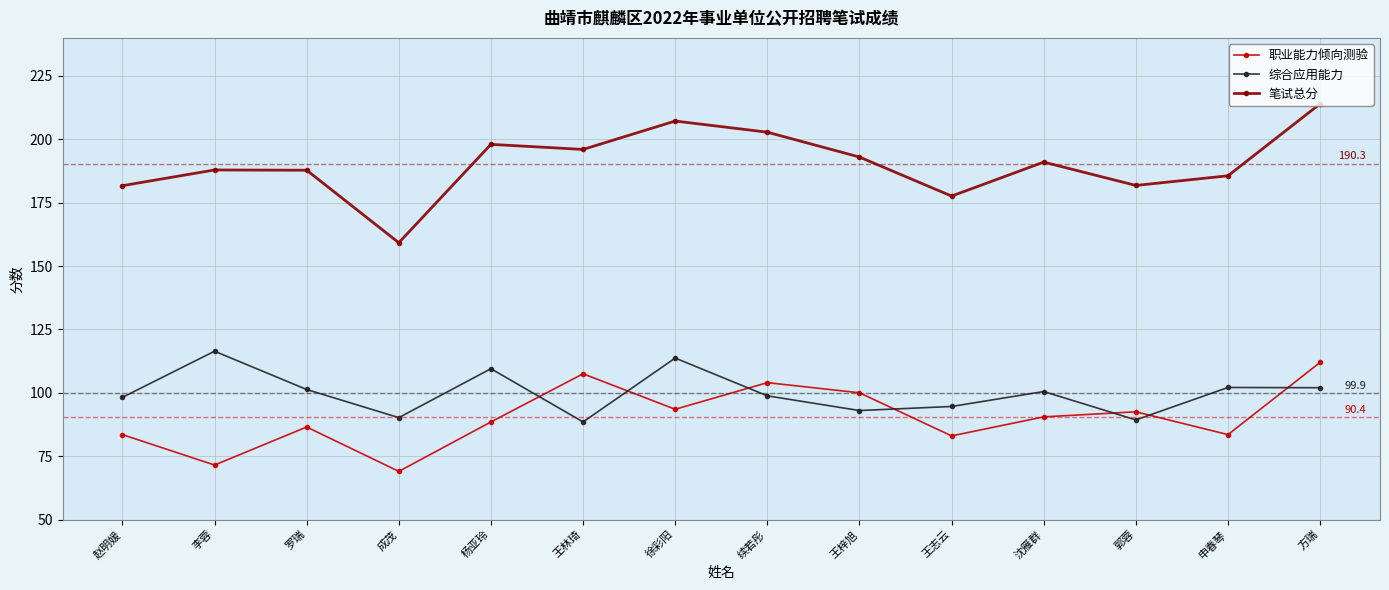

Where is 职业能力倾向测验 nearest to the value 90?

沈雁群